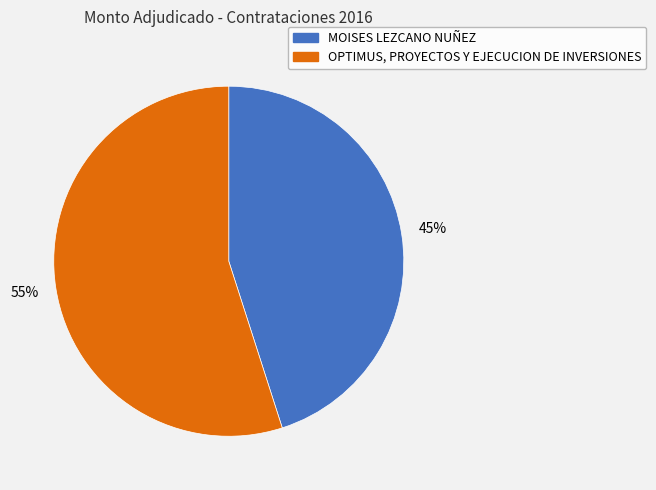

Do MOISES LEZCANO NUÑEZ and OPTIMUS, PROYECTOS Y EJECUCION DE INVERSIONES together represent more than half of the pie?

Yes